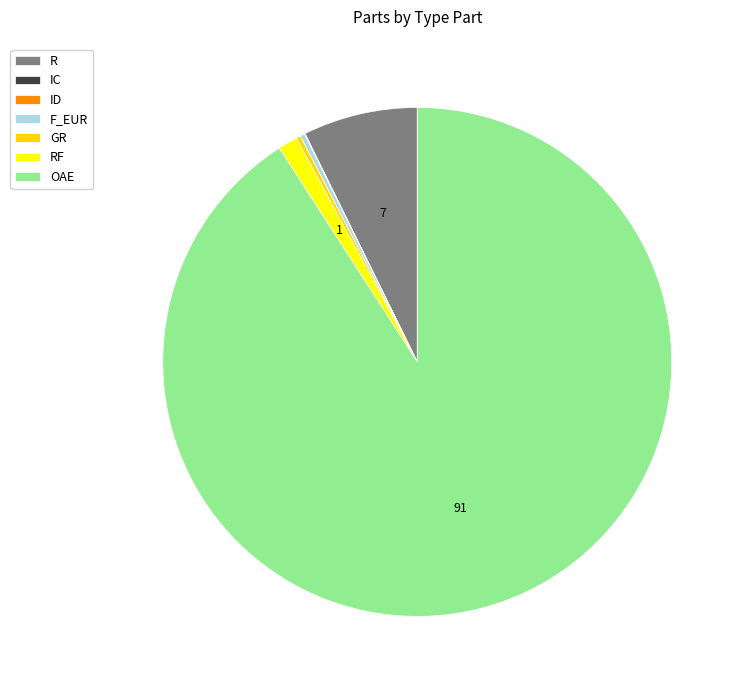

Combined, do OAE and RF account for over 50%?

Yes